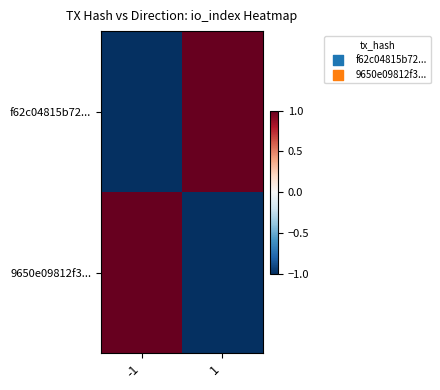

At which category is the sum across all series the highest?

-1